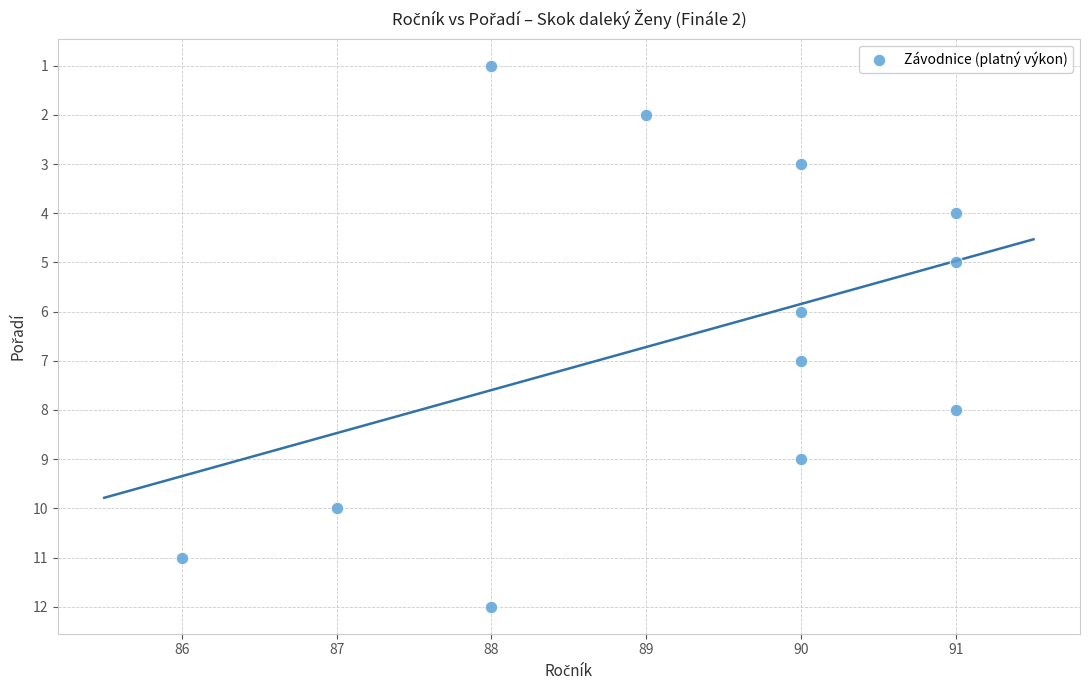

What is the average X value?

89